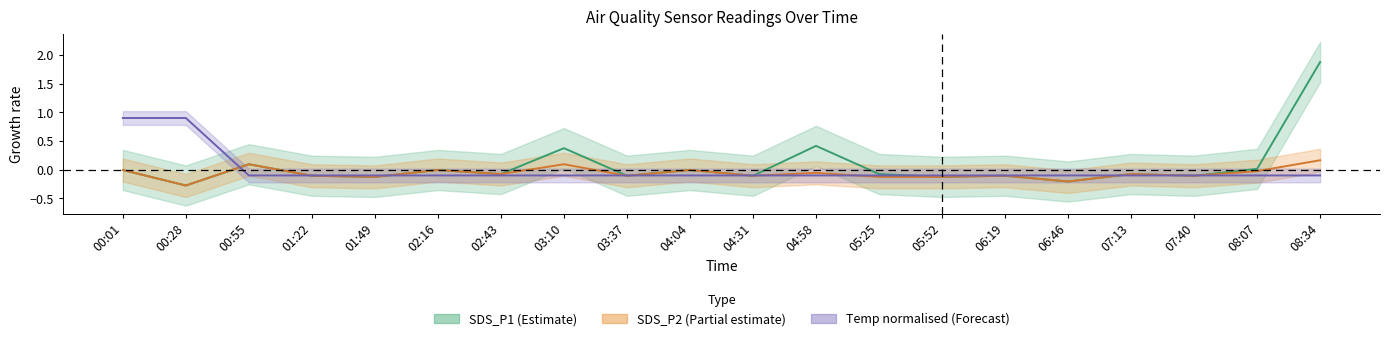

Where does the SDS_P1 series first go above 0?

00:55